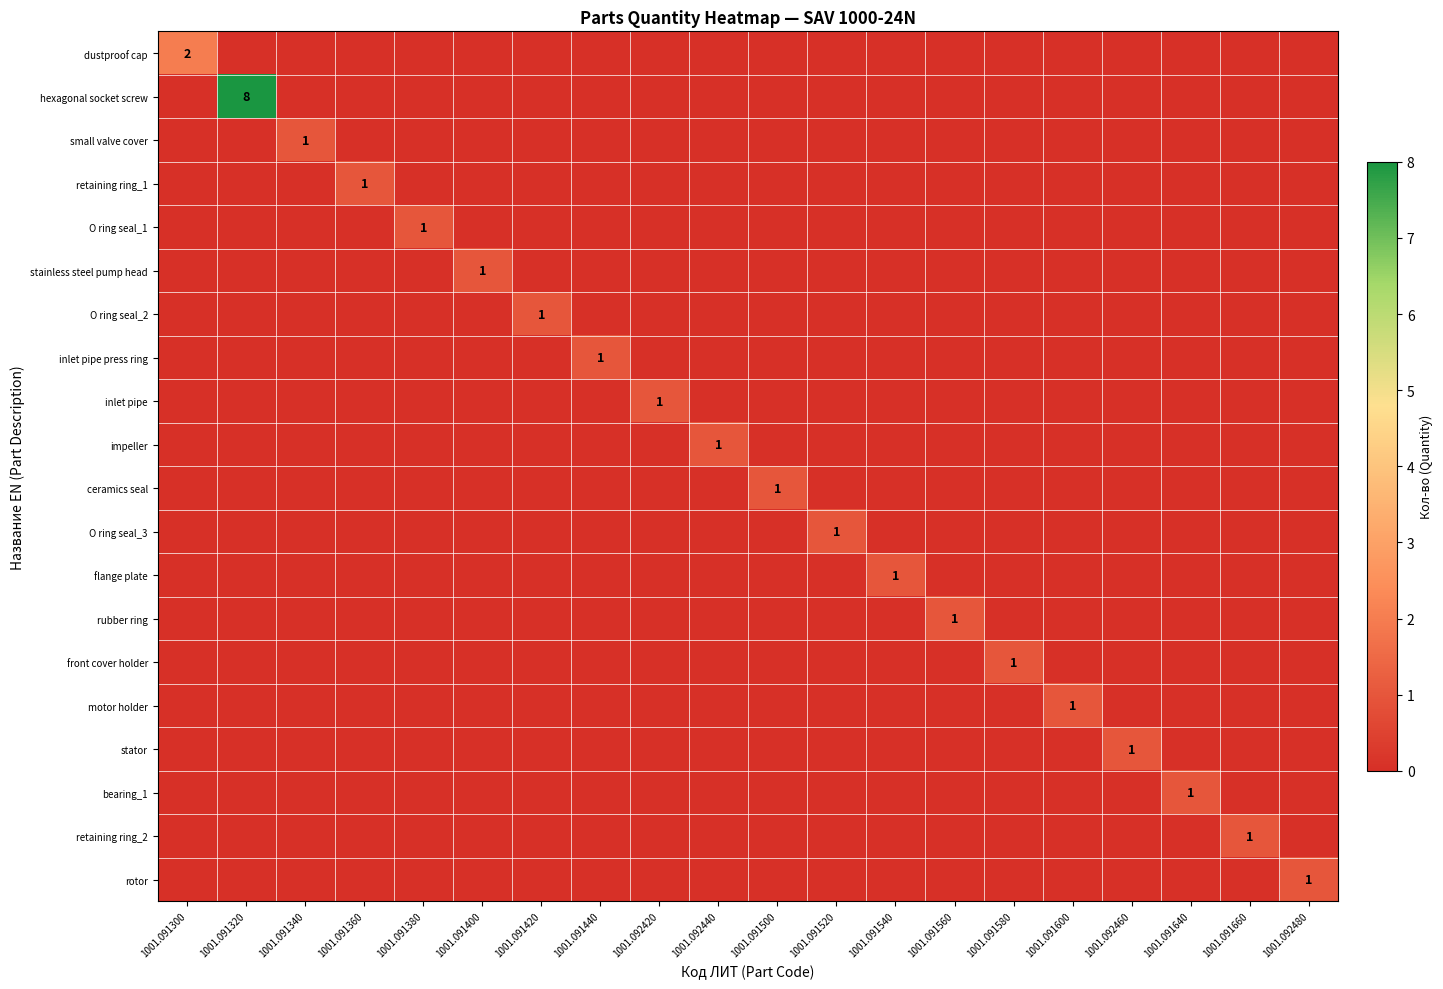

Between 1001.091440 and 1001.091640, which series saw the biggest shift?

inlet pipe press ring